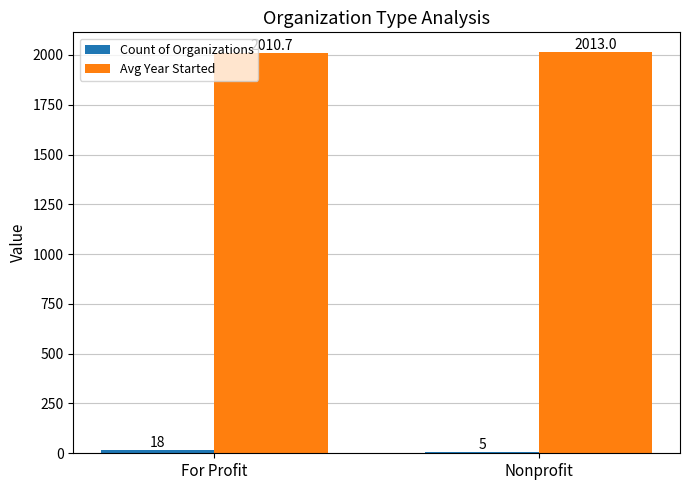

The Avg Year Started series shows 2013.0 at Nonprofit. True or false?

True